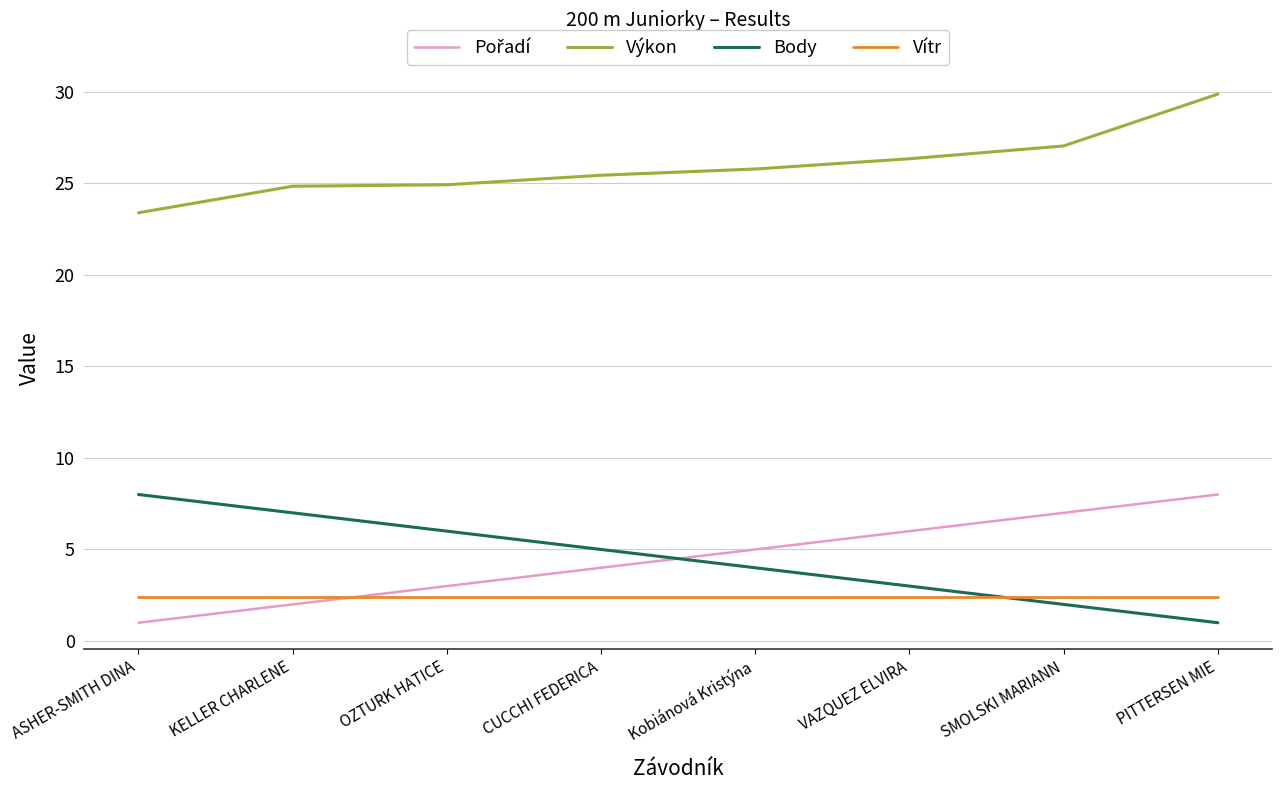

What is the difference between the maximum and minimum values in the Výkon series?

6.5